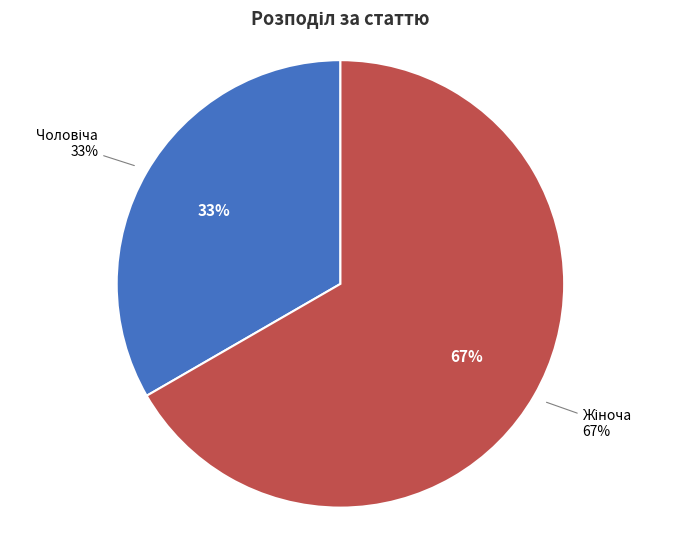

Is it true that Жіноча is 67% of the pie?

True